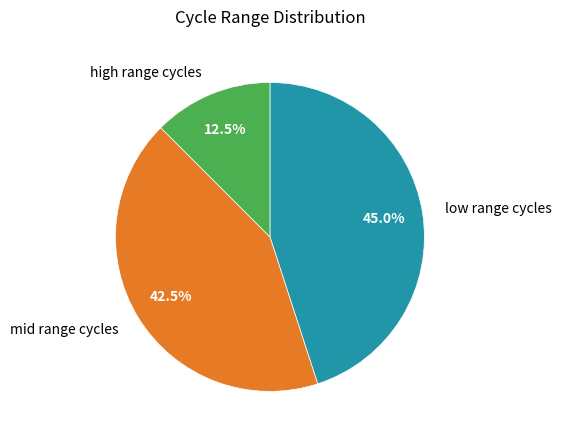

What portion of the pie excludes low range cycles?

55.0%